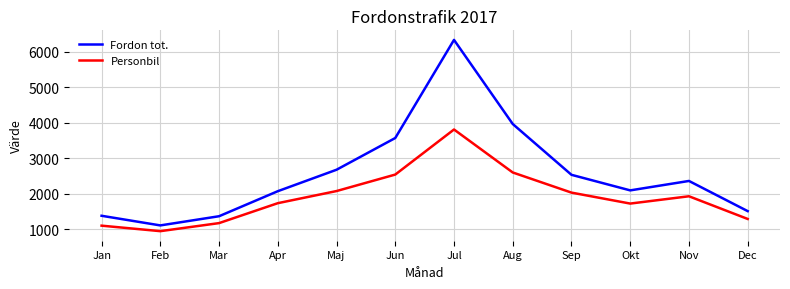

In Fordon tot., how many points are lower than both neighbors (excluding endpoints)?

2